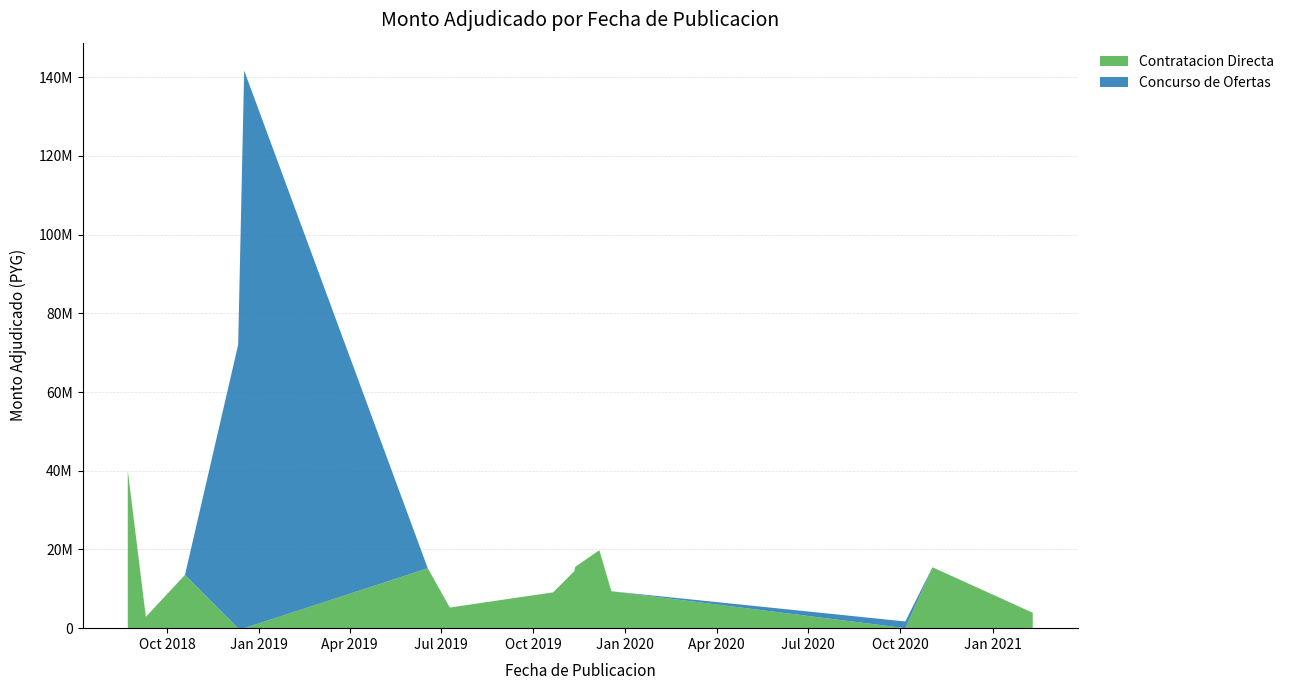

Reading right to left, extract all data points from this chart.

Contratacion Directa: 3920000	15480000	0	9377000	19810000	15576000	14468000	9104000	5239000	15218000	0	0	13539000	2880000	40000000
Concurso de Ofertas: 0	0	1700000	0	0	0	0	0	0	0	141672800	72000000	0	0	0